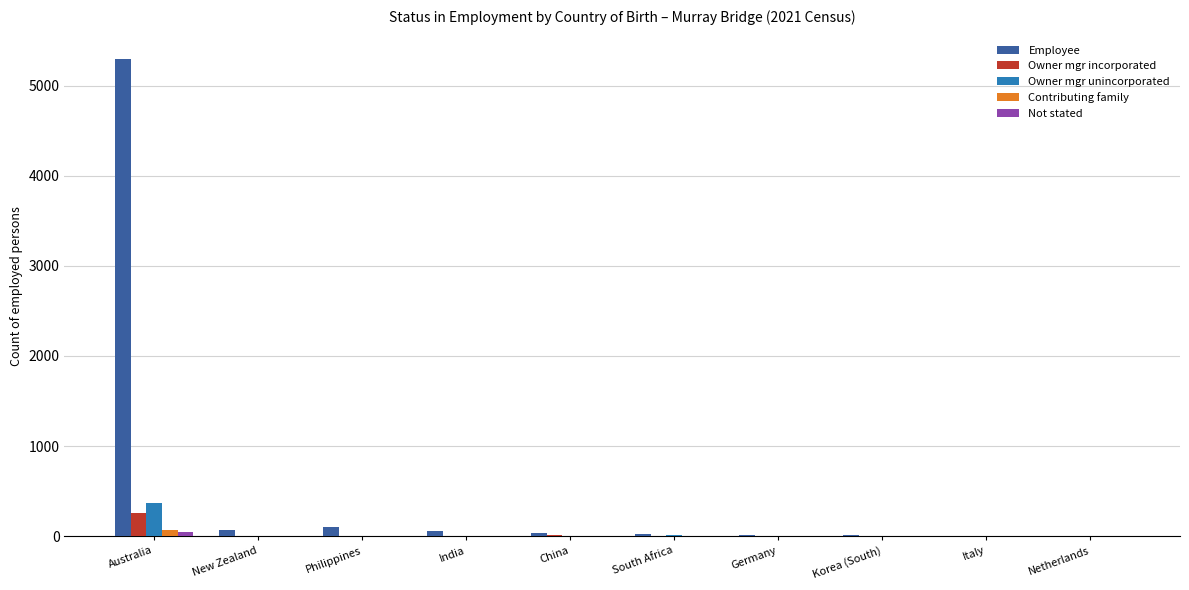

Is it true that Contributing family equals 0 at South Africa?

True